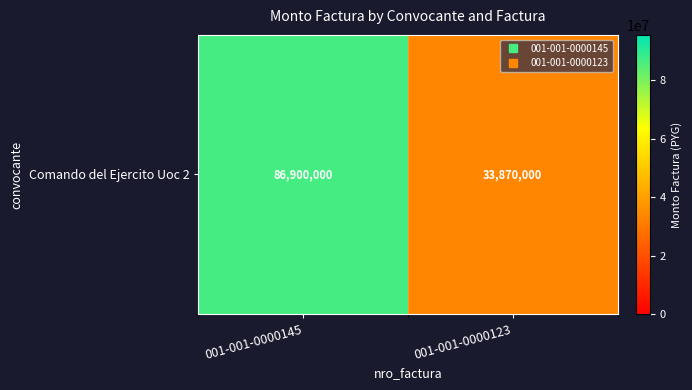

Rank the categories by value from highest to lowest.

001-001-0000145, 001-001-0000123